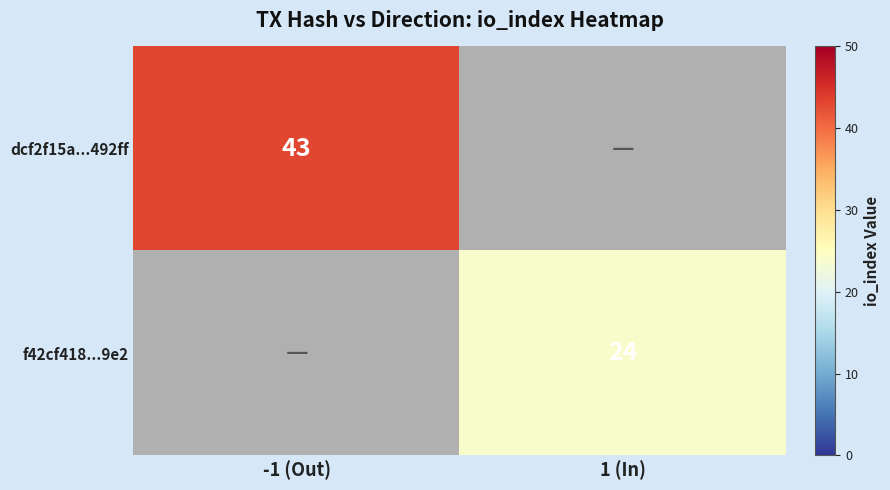

True or false: f42cf418...9e2 has a value of 24 at 1 (In).

True